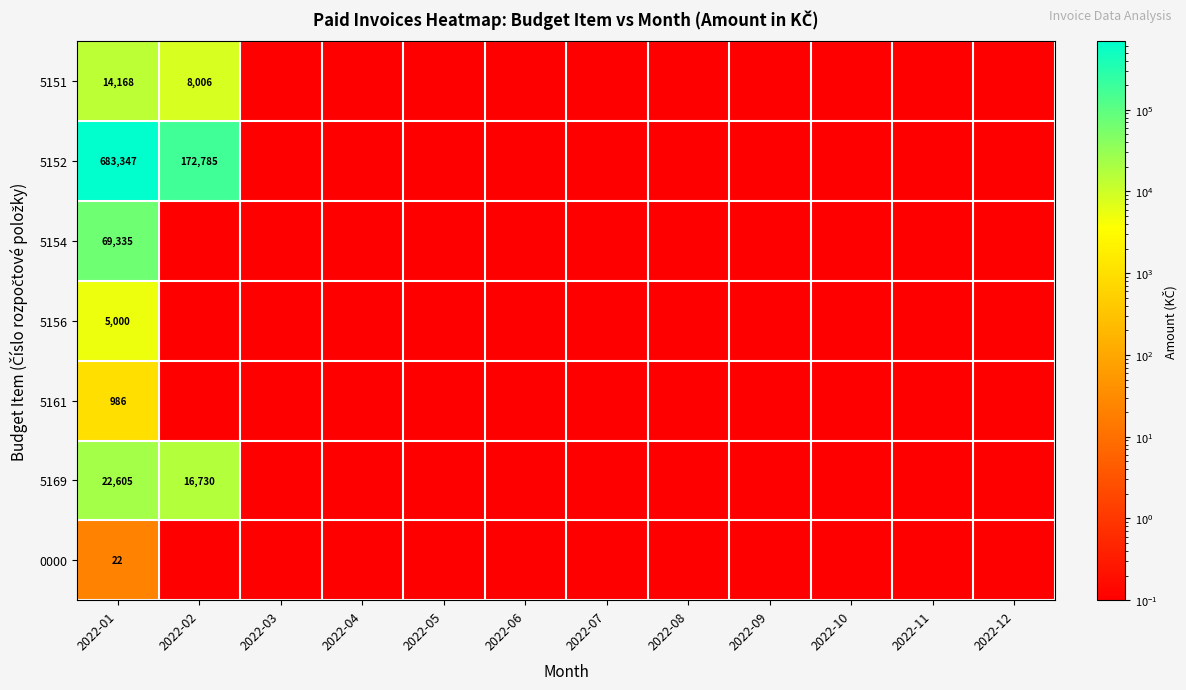

Between 2022-06 and 2022-11, which is larger?

2022-06